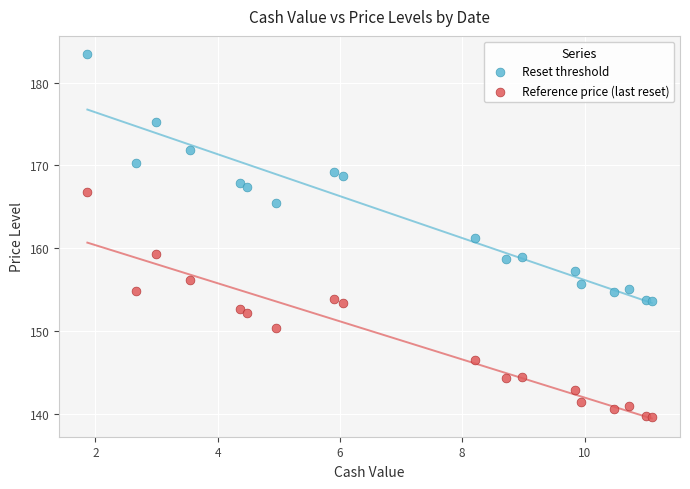

Which series contains the highest Y value?

Reset threshold